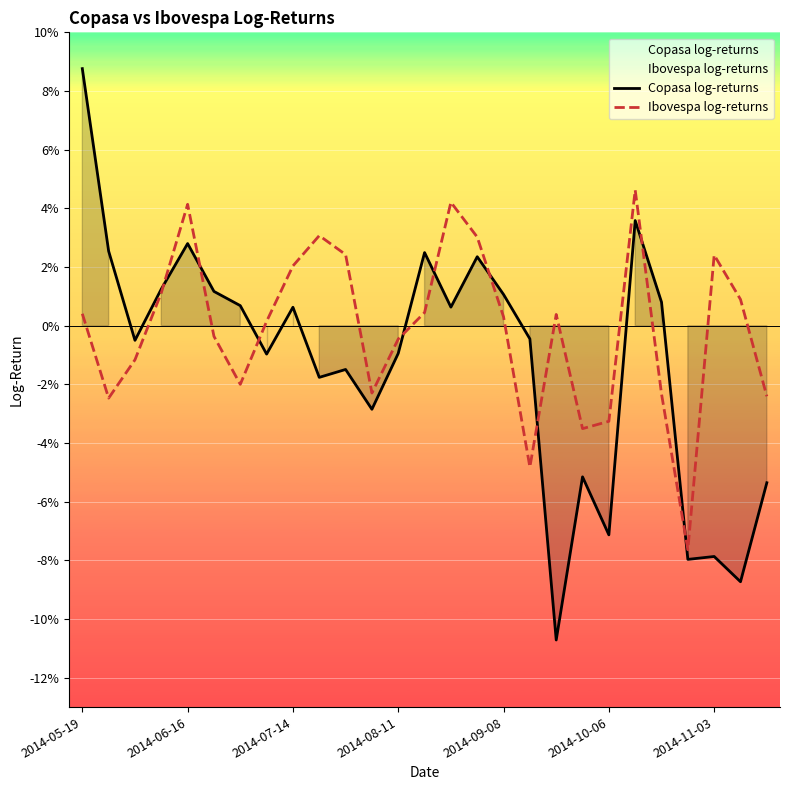

After their last crossing, which series has the higher values: Ibovespa log-returns or Copasa log-returns?

Ibovespa log-returns